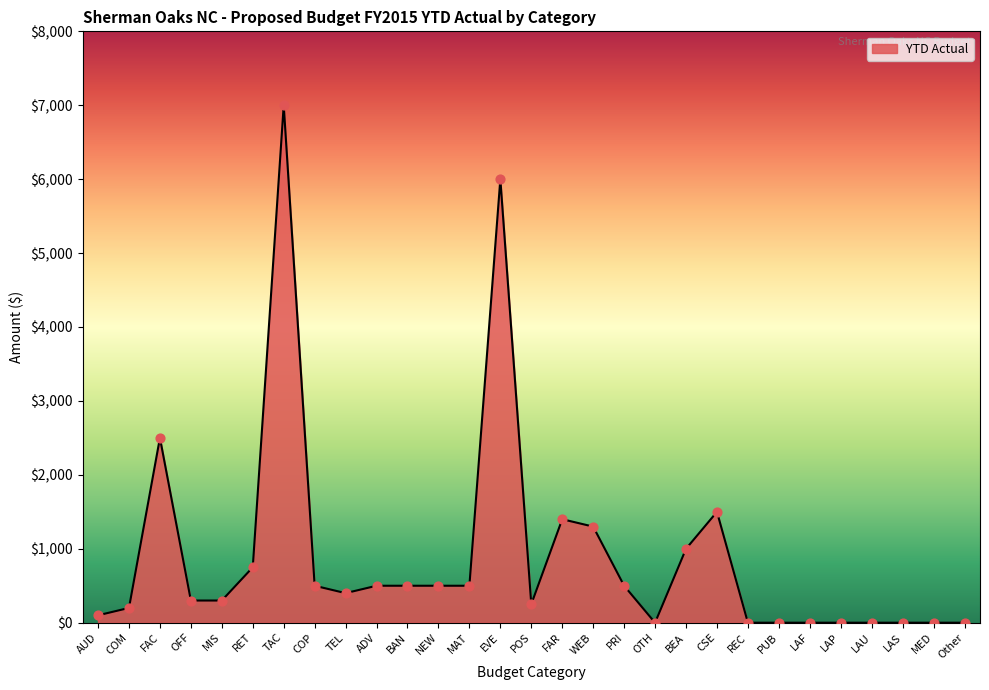

Between FAR and NEW, which is larger?

FAR